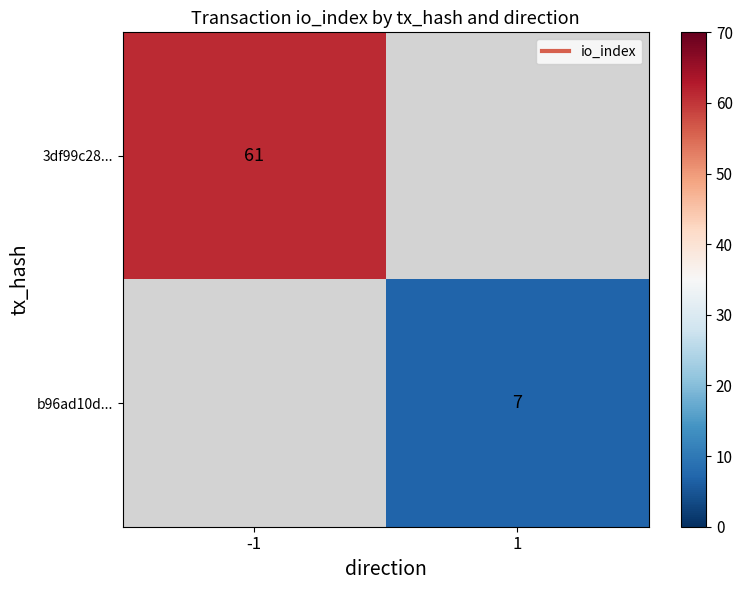

What is the approximate value of 3df99c28... at -1?

61.0